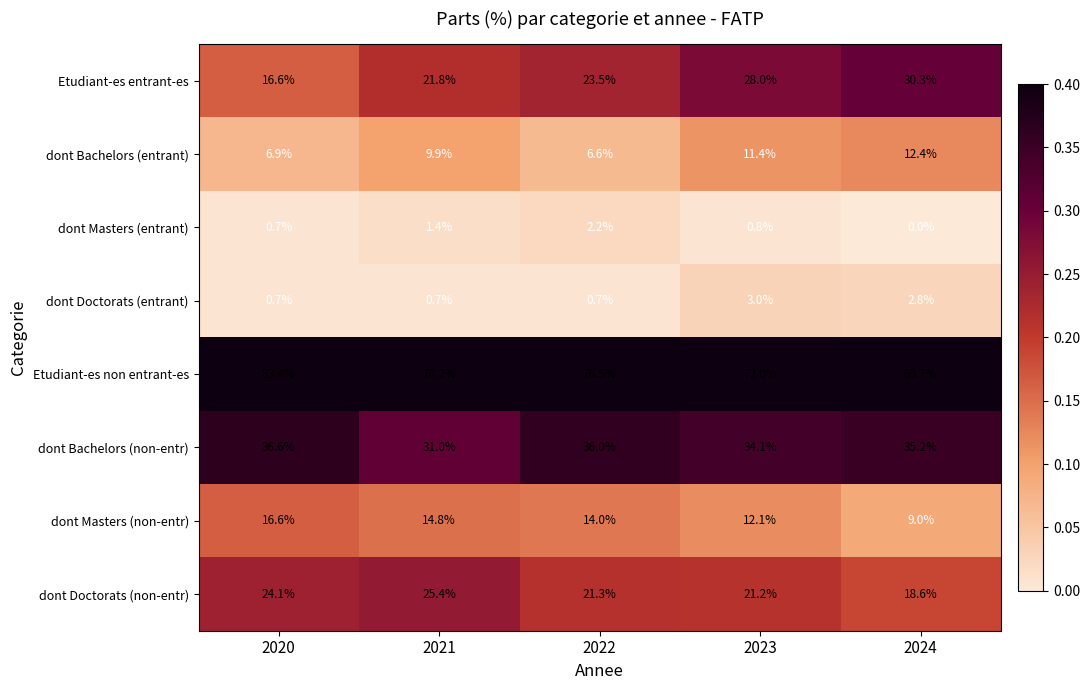

List the series in order of their peak value, lowest first.

dont Masters (entrant), dont Doctorats (entrant), dont Bachelors (entrant), dont Masters (non-entr), dont Doctorats (non-entr), Etudiant-es entrant-es, dont Bachelors (non-entr), Etudiant-es non entrant-es